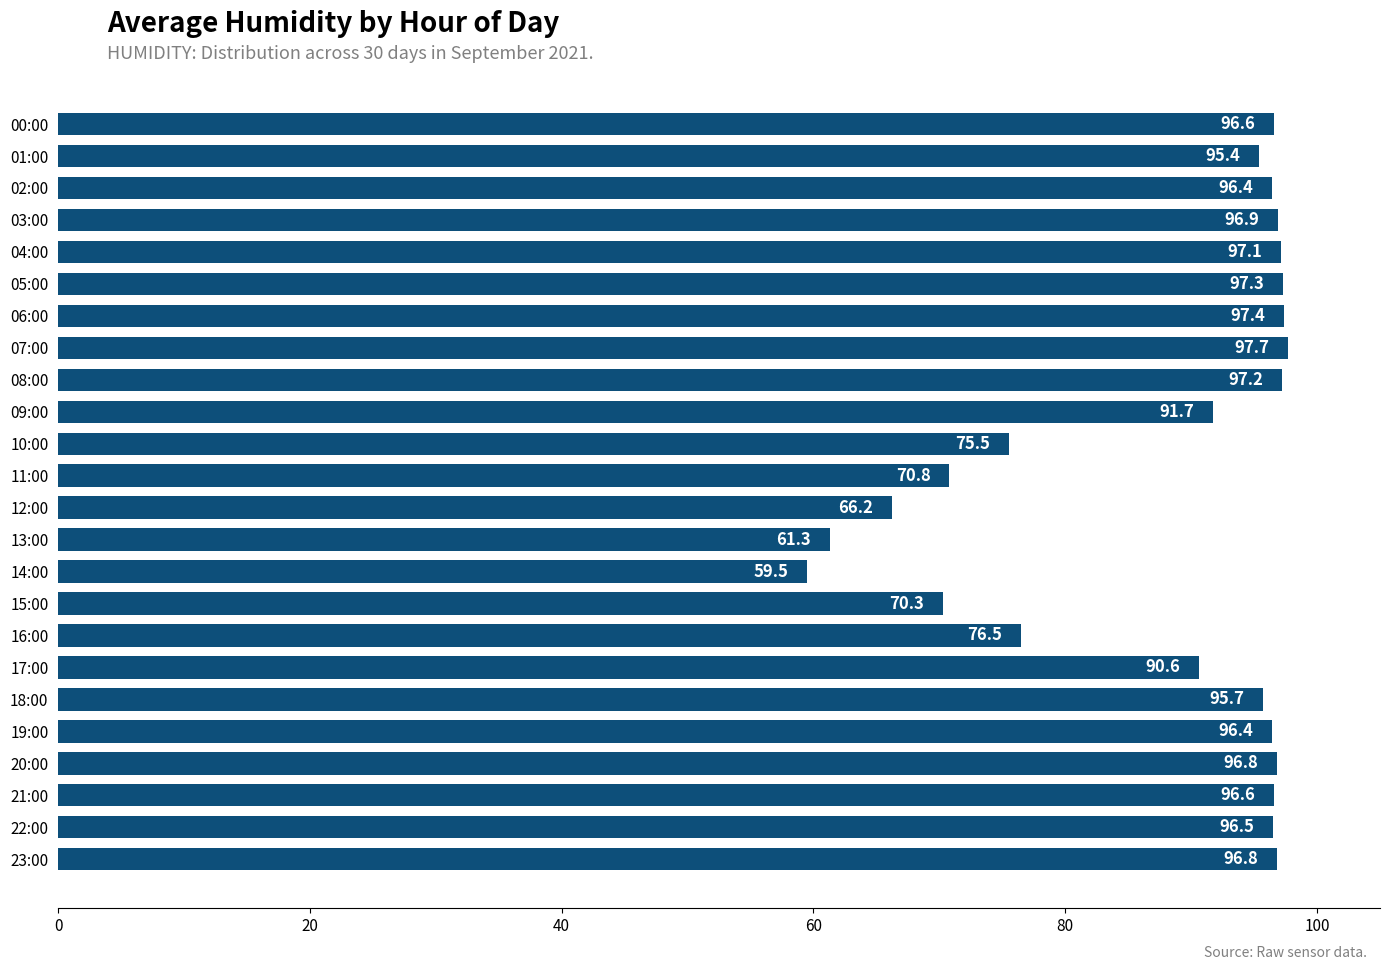

What is the difference between the maximum and minimum values?

38.2